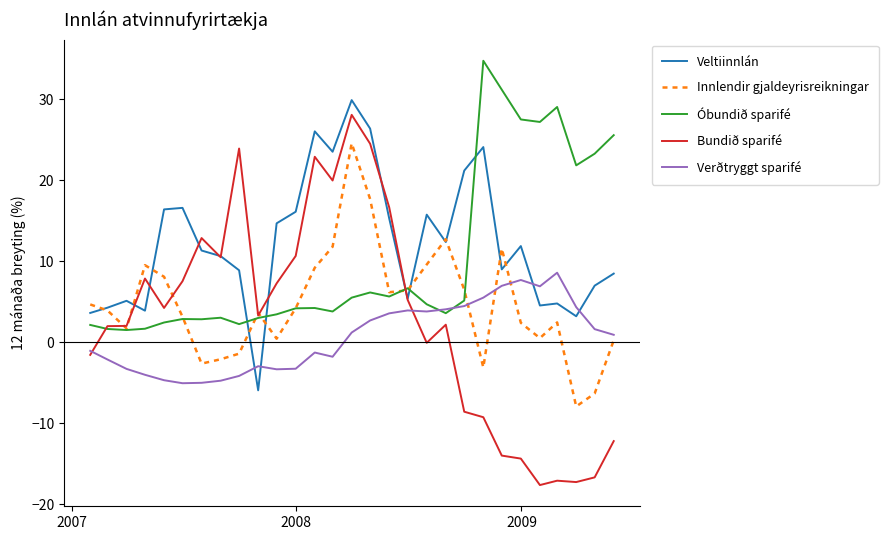

Rank the series by their maximum value, from lowest to highest.

Verðtryggt sparifé, Innlendir gjaldeyrisreikningar, Bundið sparifé, Veltiinnlán, Óbundið sparifé